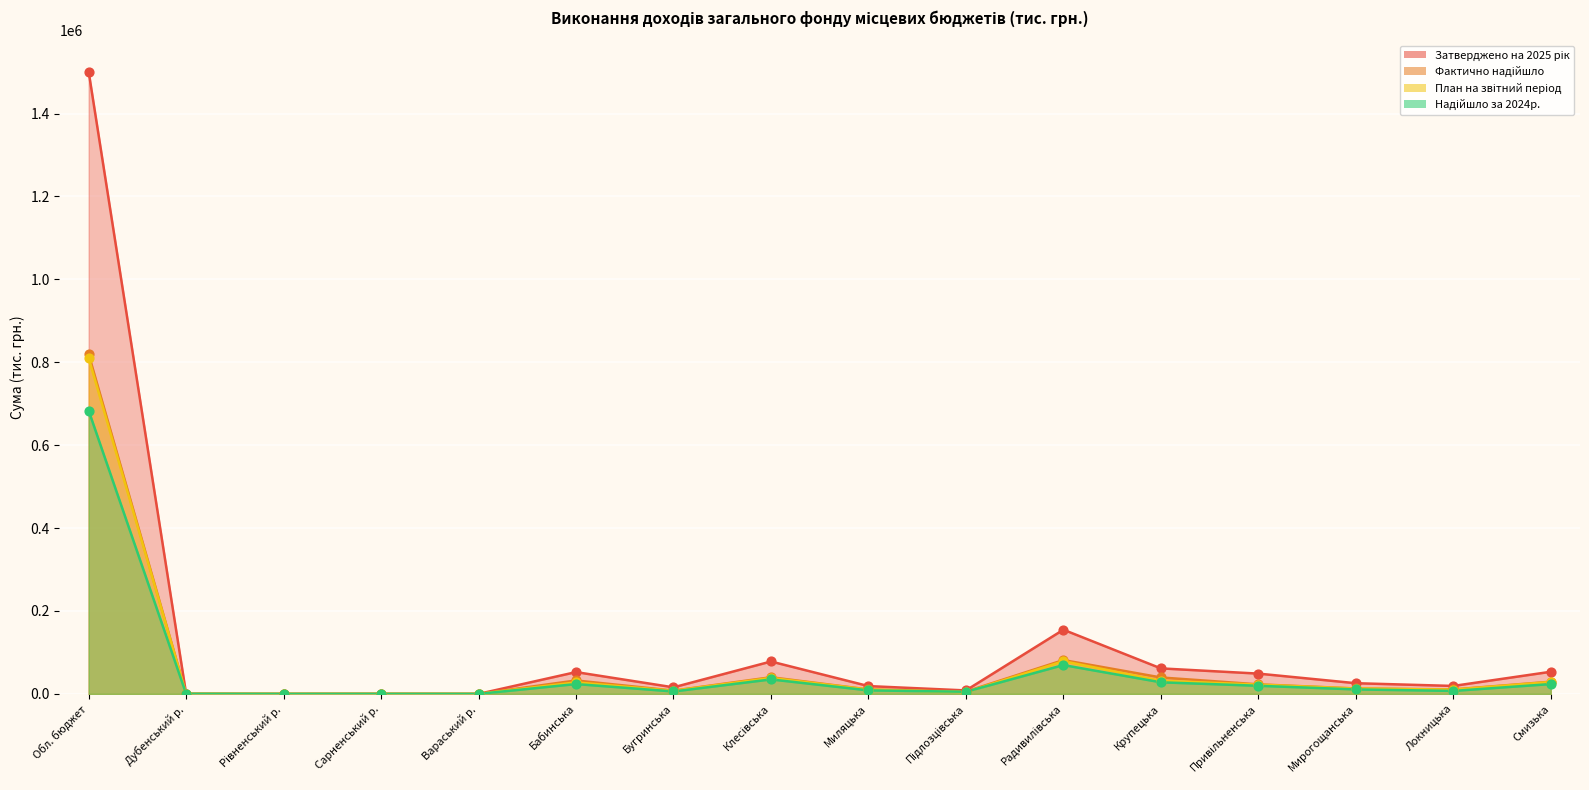

Which series contains the highest Y value?

Затверджено на 2025 рік